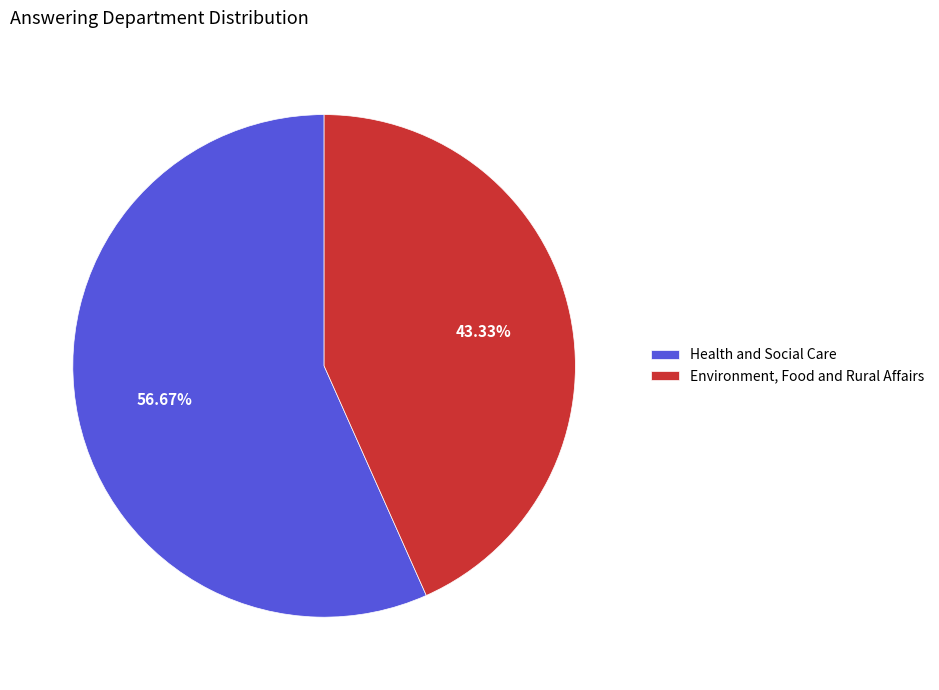

What is the largest slice in the pie chart?

Health and Social Care